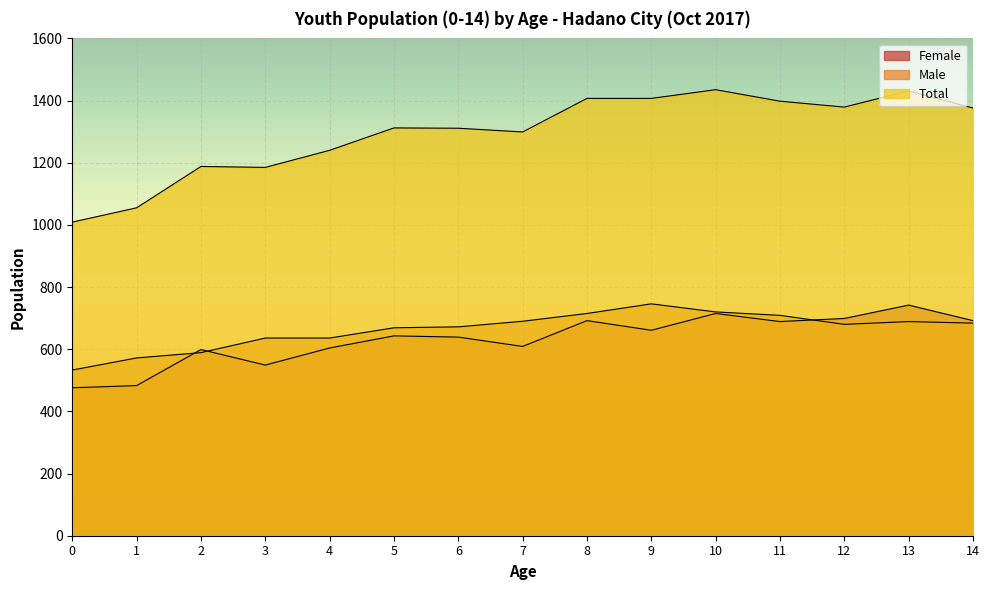

At which category does Total reach its first local valley?

3